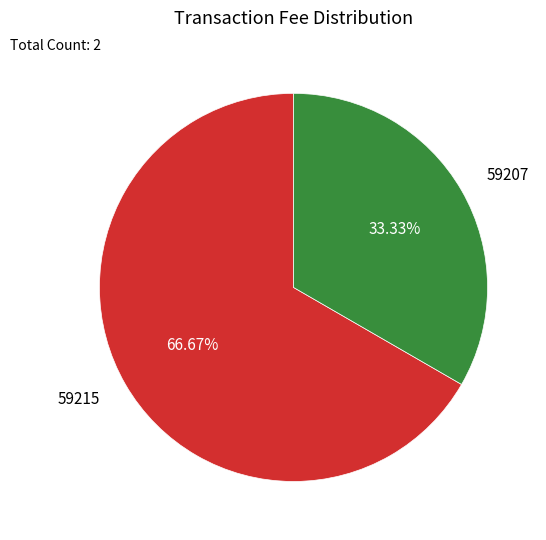

The 59207 slice represents 48% of the pie. True or false?

False